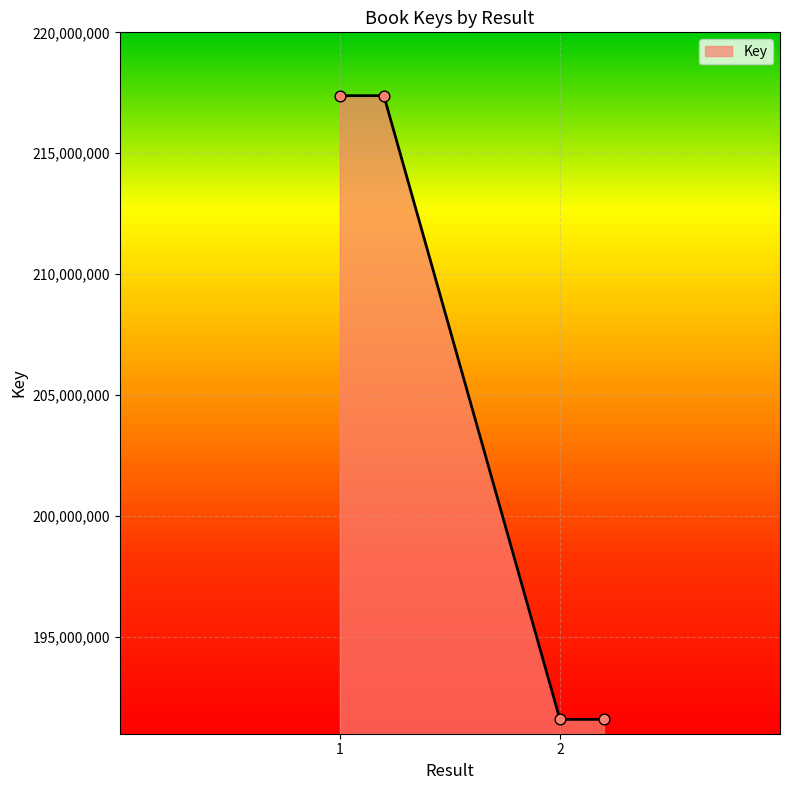

True or false: there are more than 2 points higher than both neighbors.

False